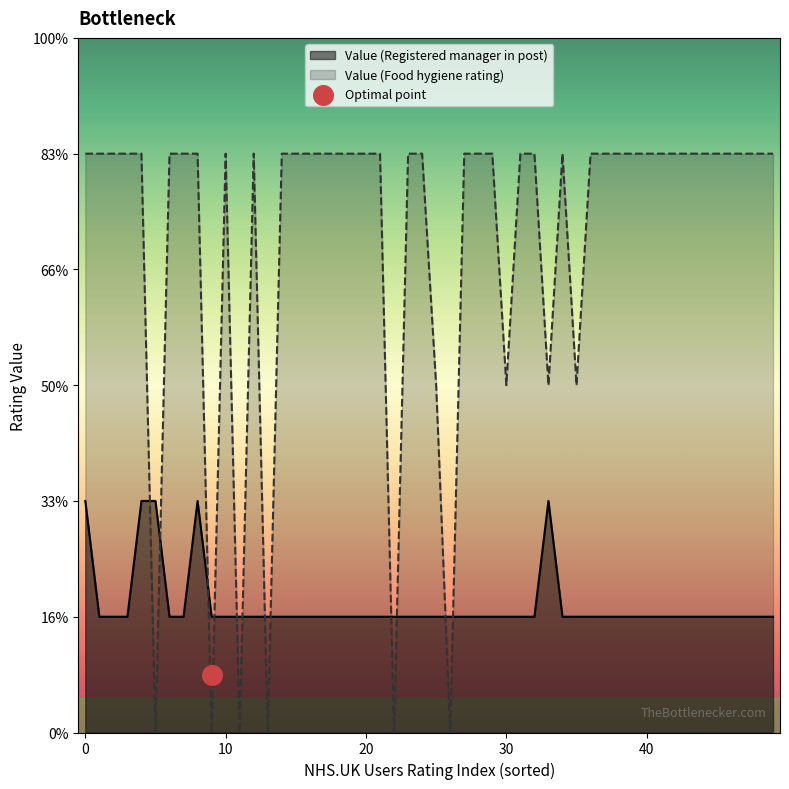

Which series has the largest Y range (max minus min)?

Value (Food hygiene rating)